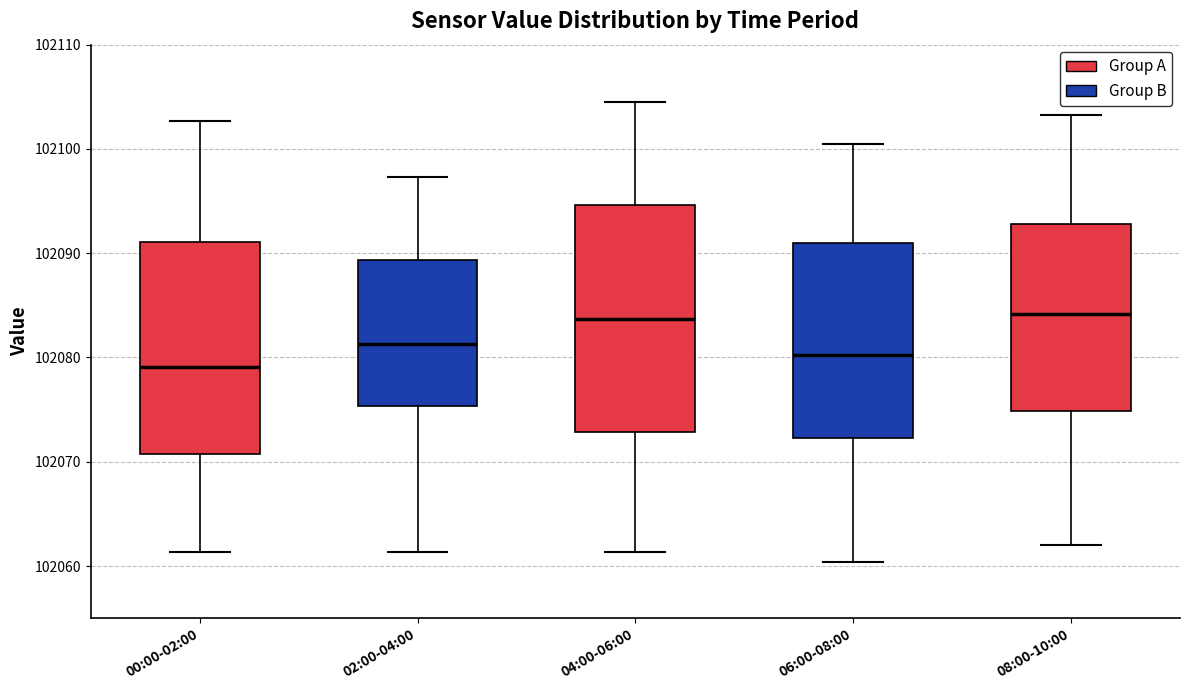

Which box is the tallest, from its lower edge to its upper edge?

04:00-06:00